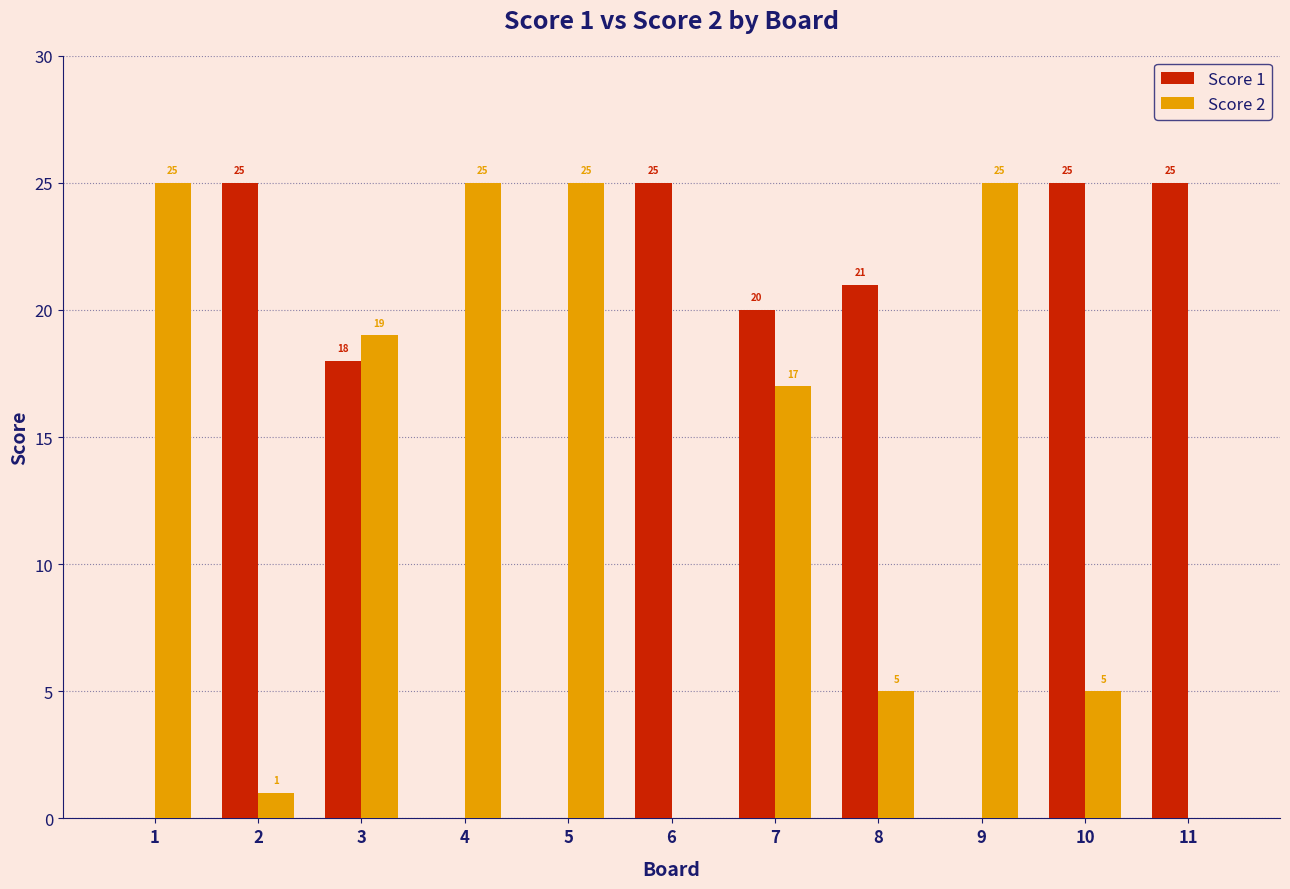

How many series are shown in this chart?

2